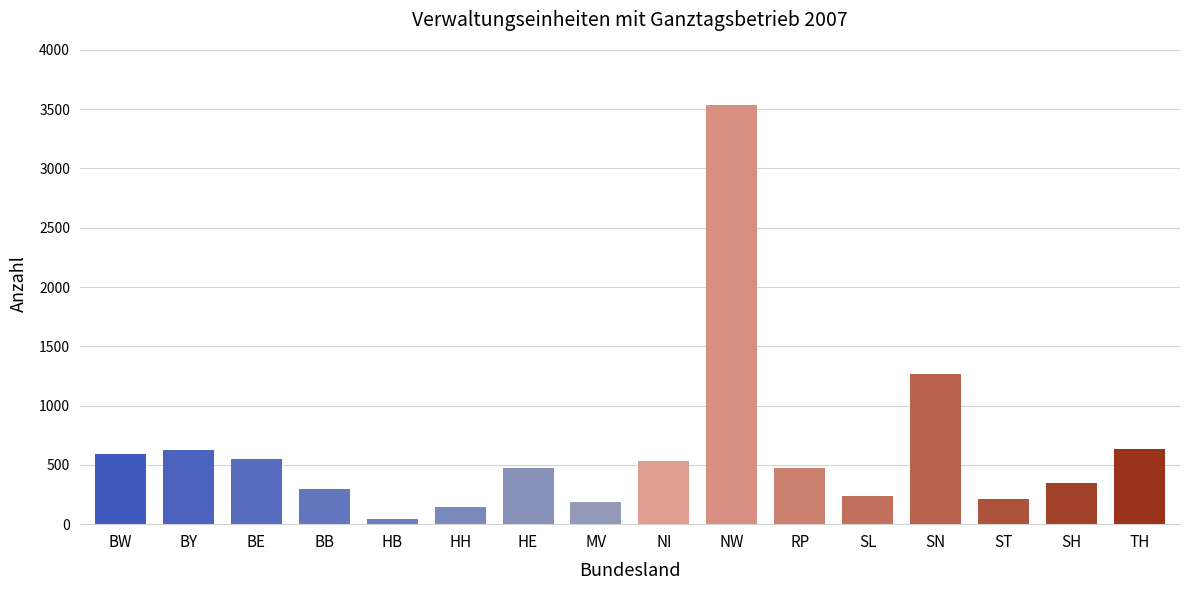

The chart shows a value of 300 at BB. True or false?

True